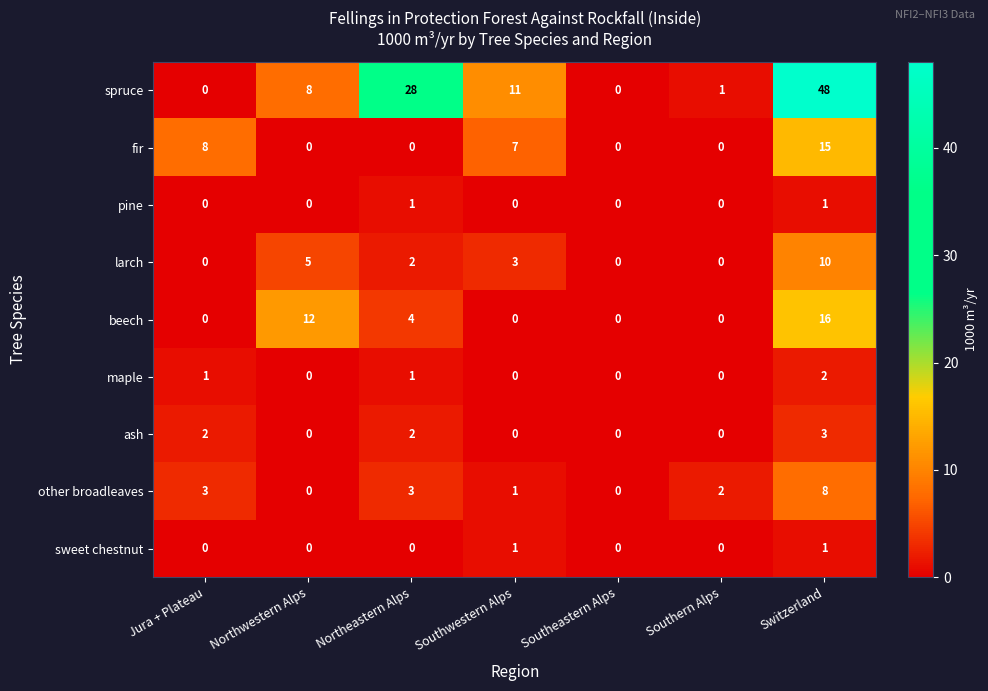

What is the sum of the fir values at Northeastern Alps and Southwestern Alps?

7